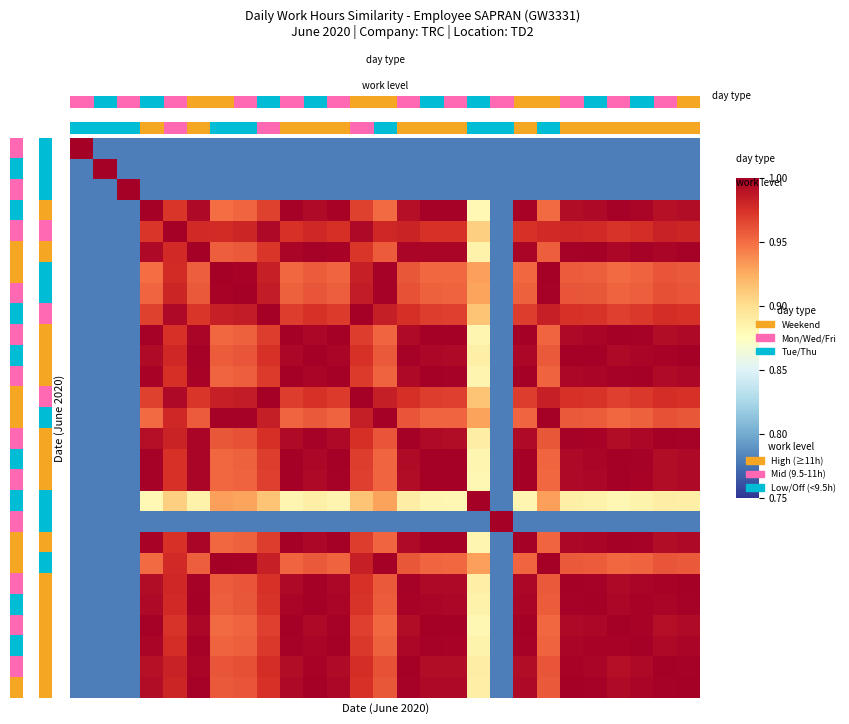

How many data points does each series have?

27